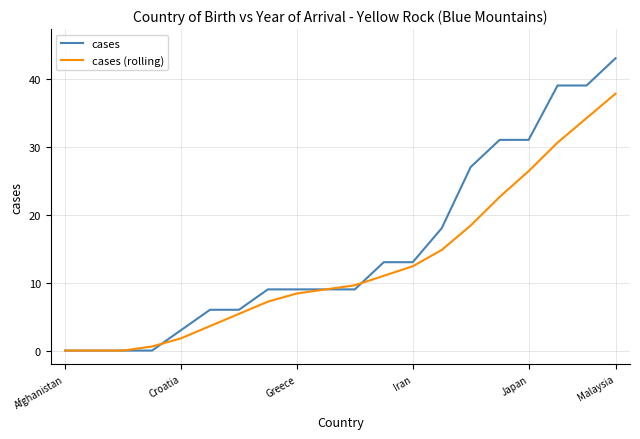

Rank the series by their maximum value, from highest to lowest.

cases, cases (rolling)